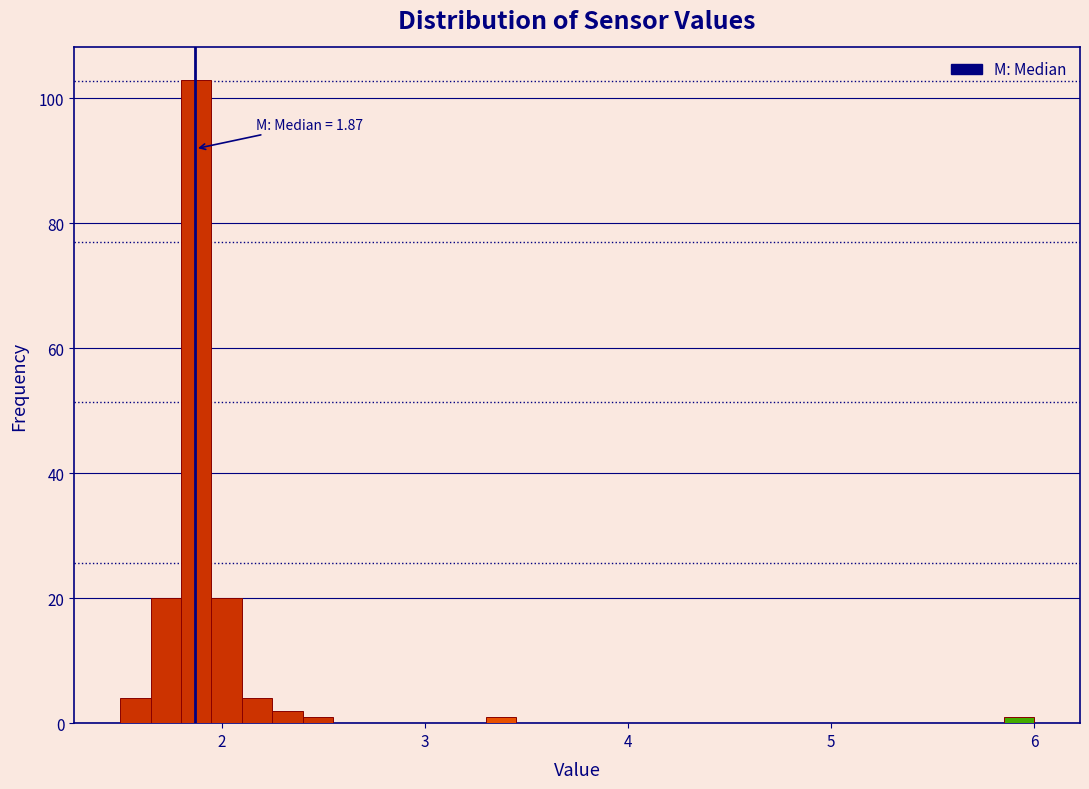

Read against the x-axis, roughly where is the centre of the tallest bar?

1.9